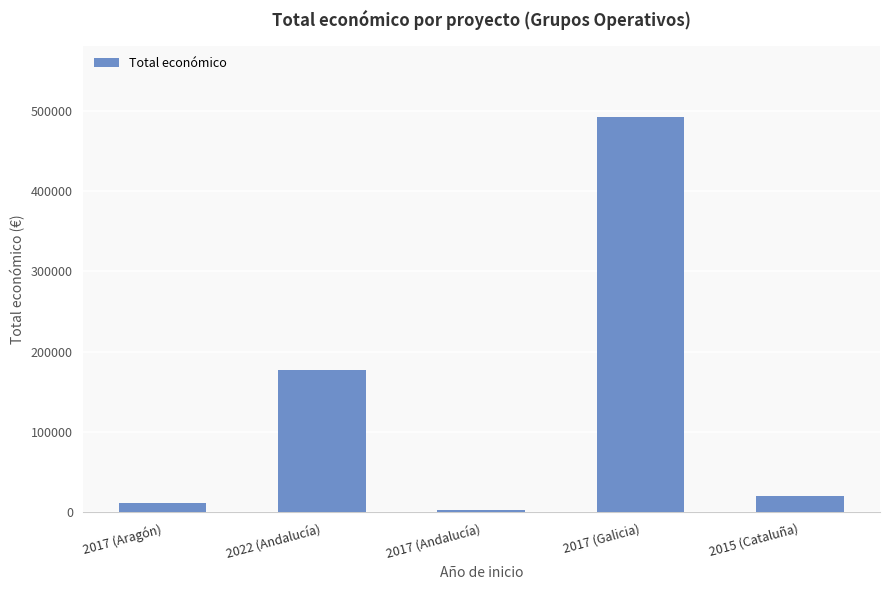

What is the difference between the maximum and minimum values?

489343